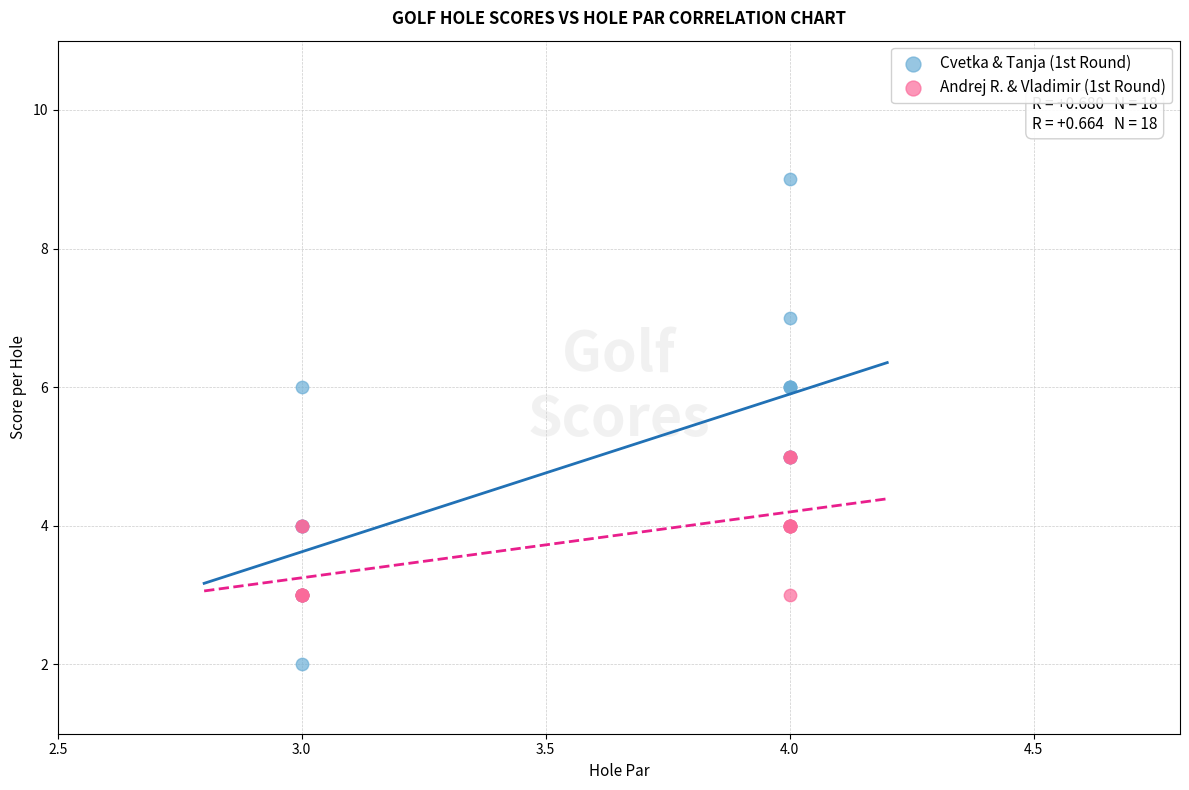

Which series reaches the maximum Y coordinate?

Cvetka & Tanja (1st Round)